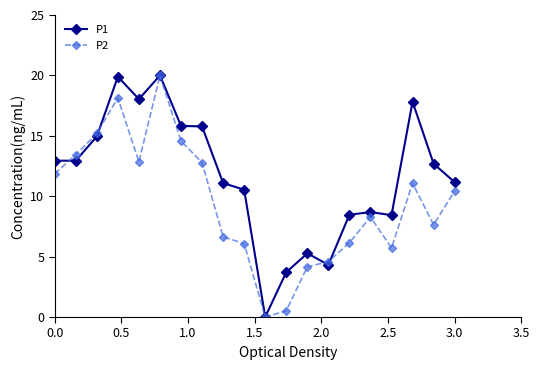

What is the maximum value for P2?

20.0